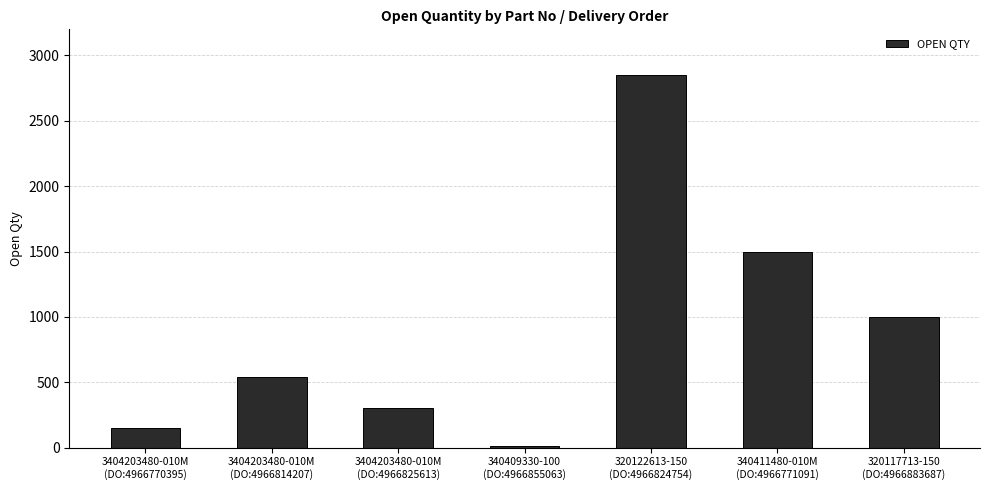

List the labels in order of value, smallest first.

340409330-100
(DO:4966855063), 3404203480-010M
(DO:4966770395), 3404203480-010M
(DO:4966825613), 3404203480-010M
(DO:4966814207), 320117713-150
(DO:4966883687), 340411480-010M
(DO:4966771091), 320122613-150
(DO:4966824754)